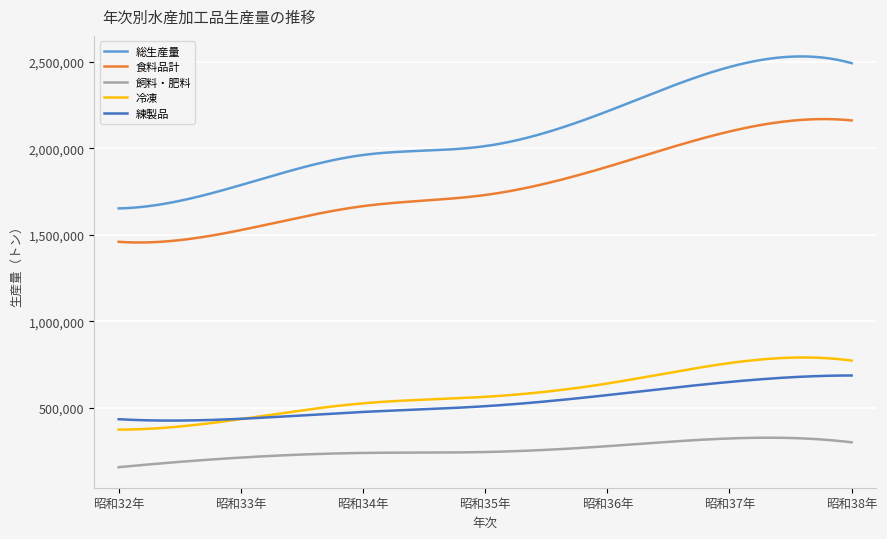

True or false: 冷凍 and 飼料・肥料 cross at least once.

False